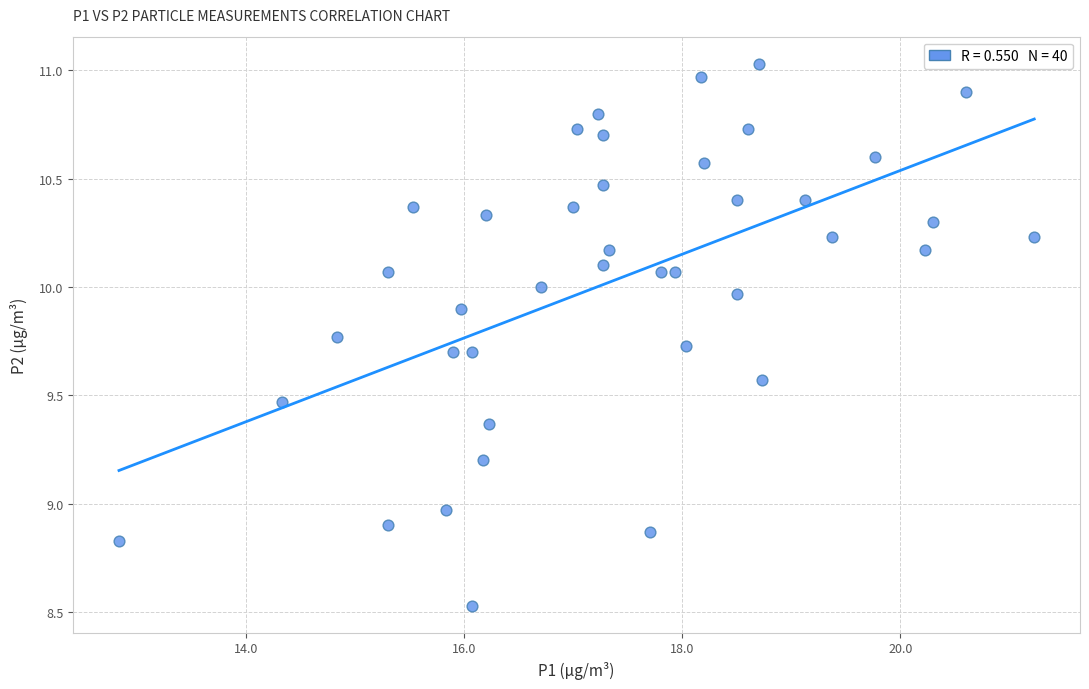

What is the range of Y values (max minus min)?

2.5